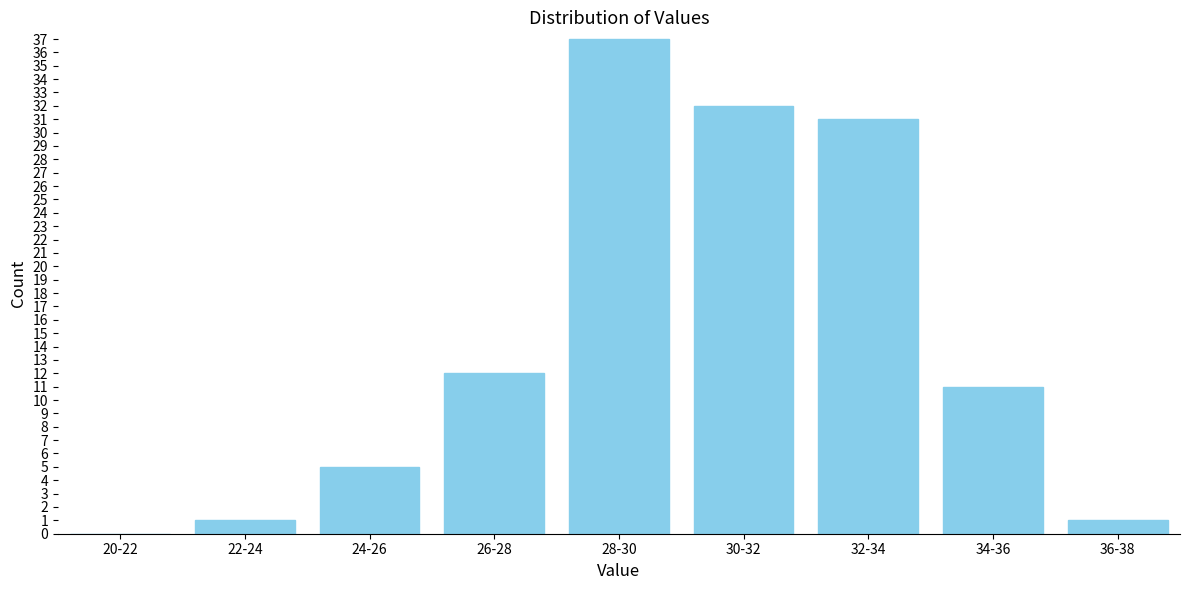

Reading right to left, extract all data points from this chart.

36-38=1	34-36=11	32-34=31	30-32=32	28-30=37	26-28=12	24-26=5	22-24=1	20-22=0